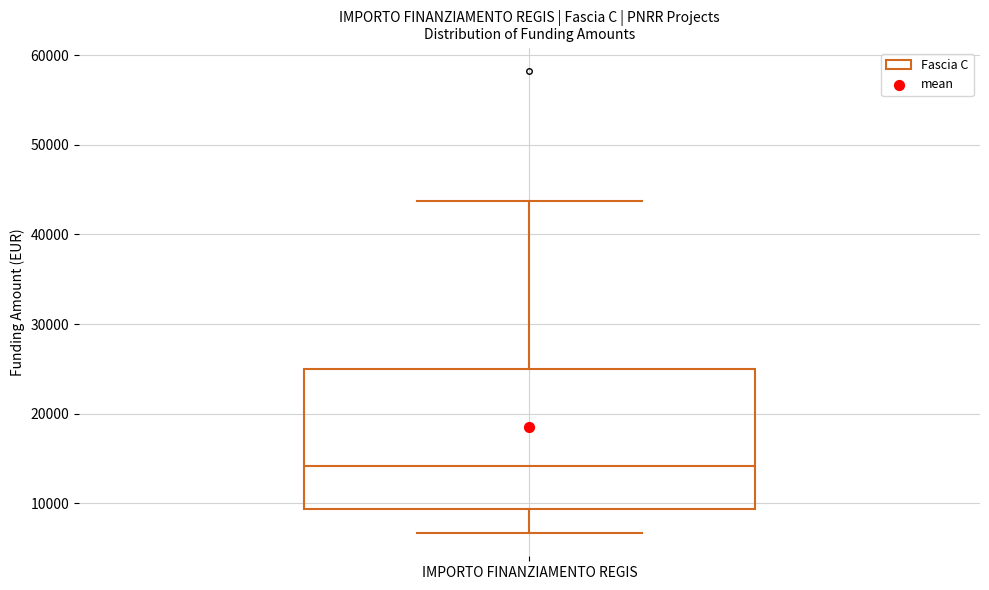

Where does the upper whisker of the box for IMPORTO FINANZIAMENTO REGIS end on the y-axis? The values are not printed on the chart, so give them approximately, as read against the axis.

44000